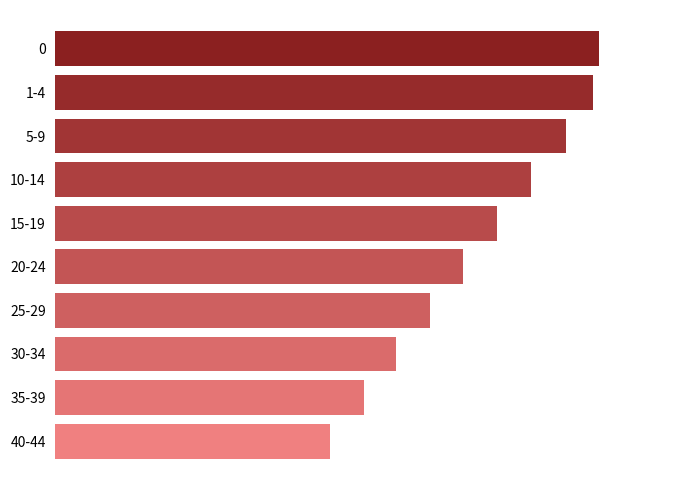

Are the bars horizontal?

Yes